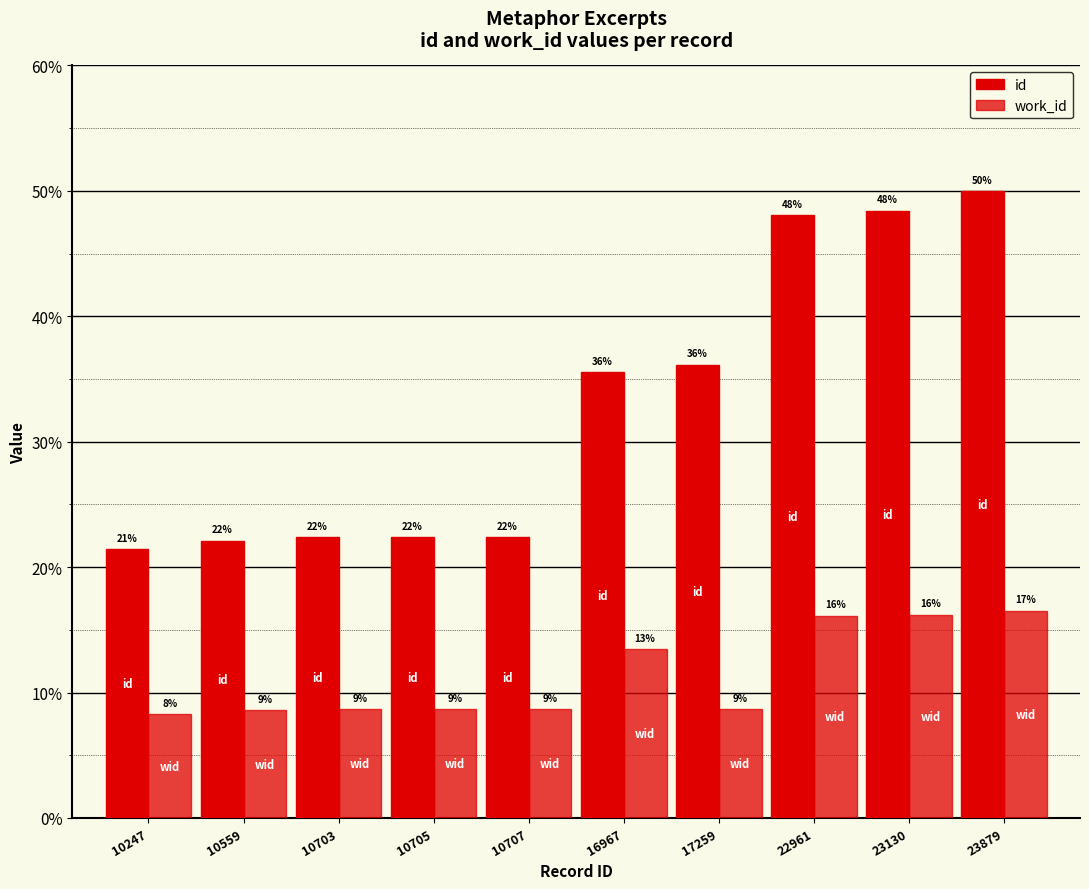

How many groups of bars are there?

10